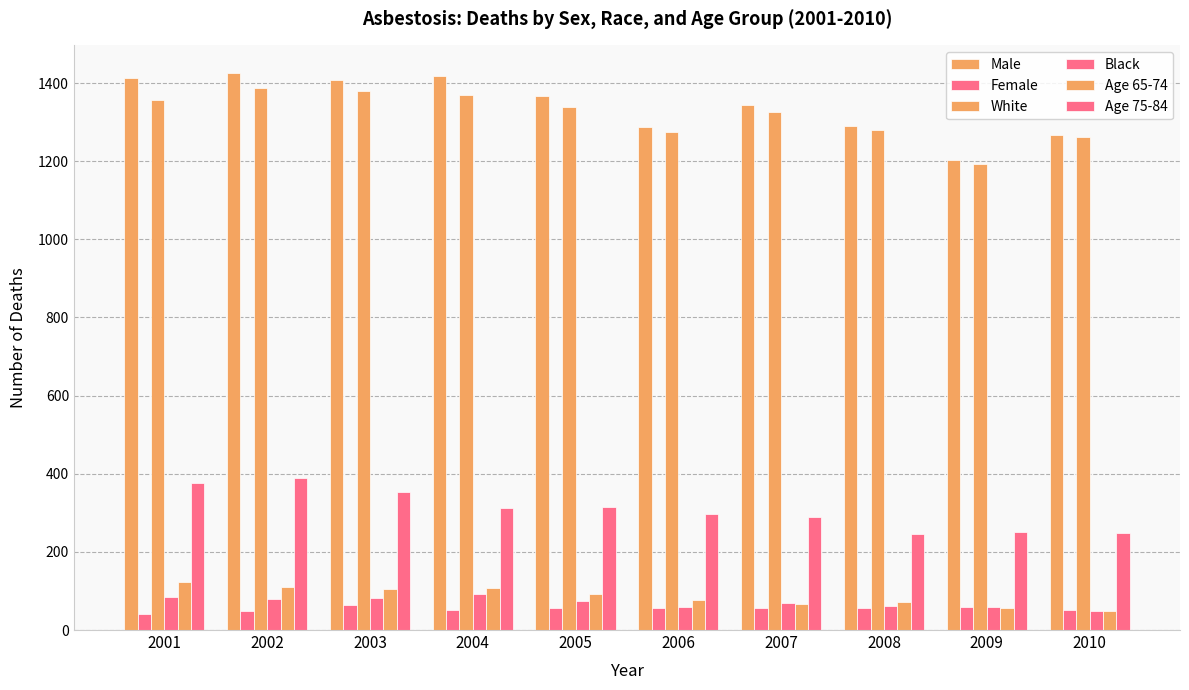

How many data points in Age 65-74 are less than 92?

5